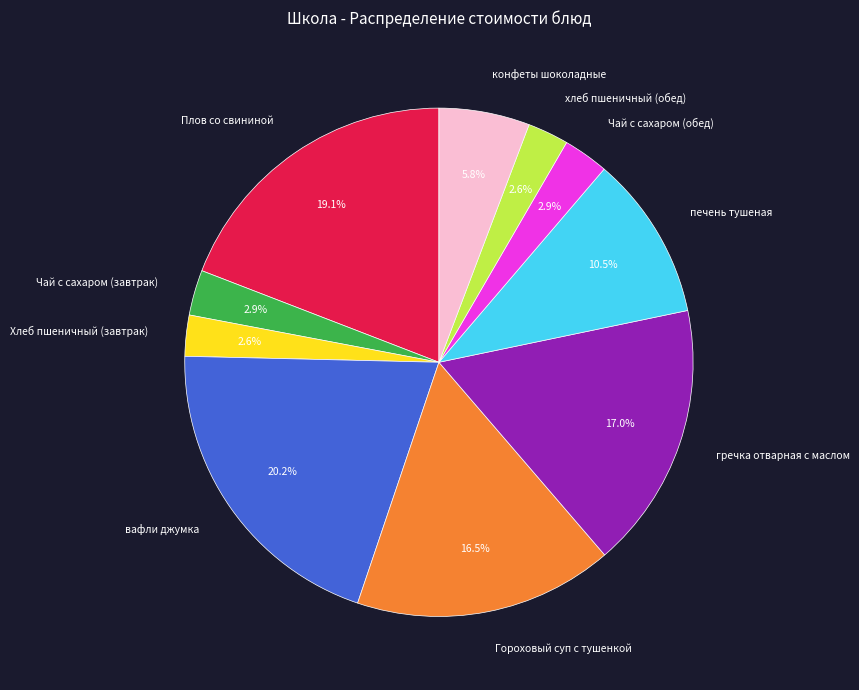

Is Гороховый суп с тушенкой the majority of the pie?

No